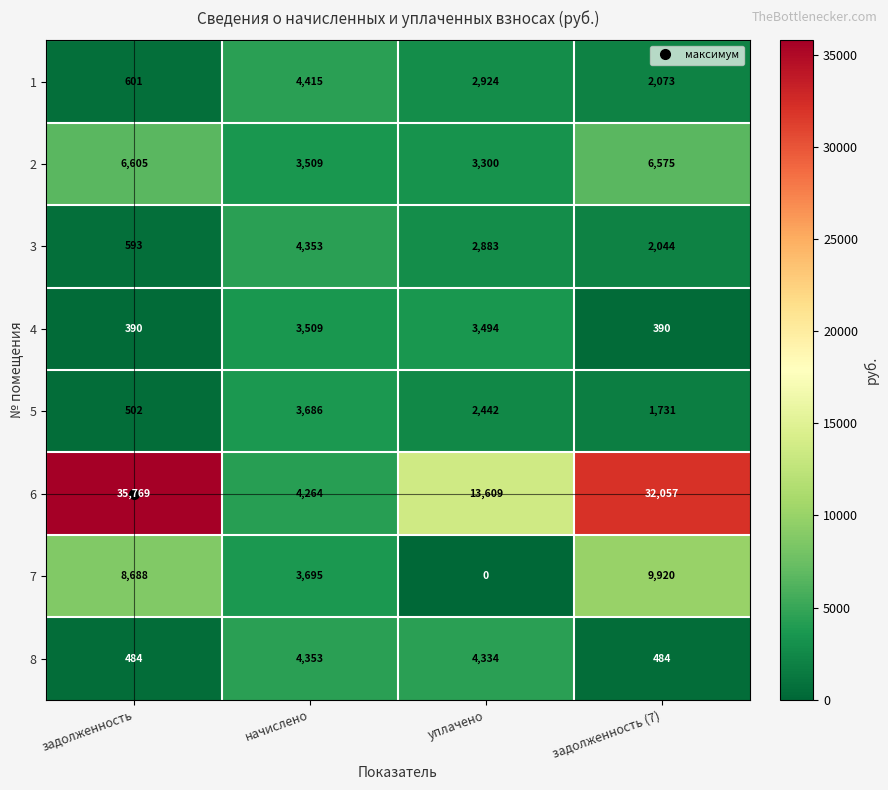

At which category does the chart reach its peak across all series?

задолженность